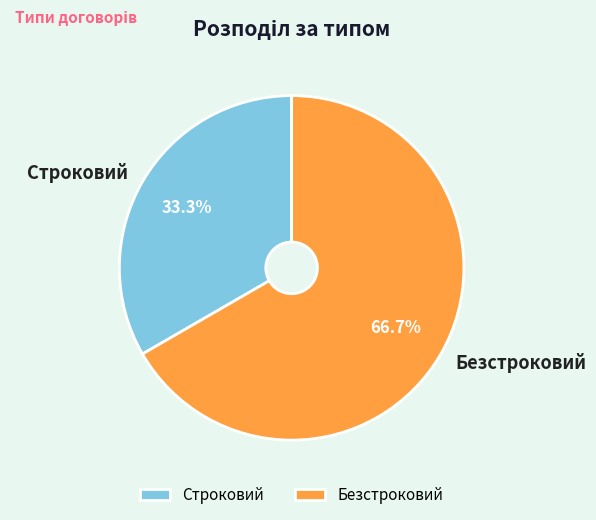

Does any single category account for the majority?

Yes